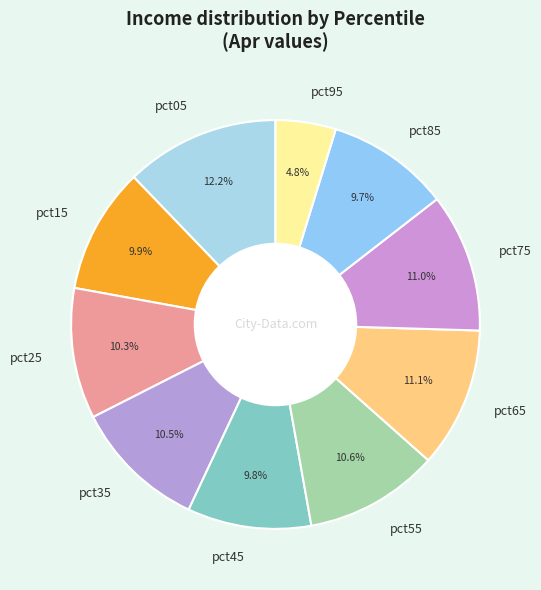

Which category has the biggest portion of the pie?

pct05